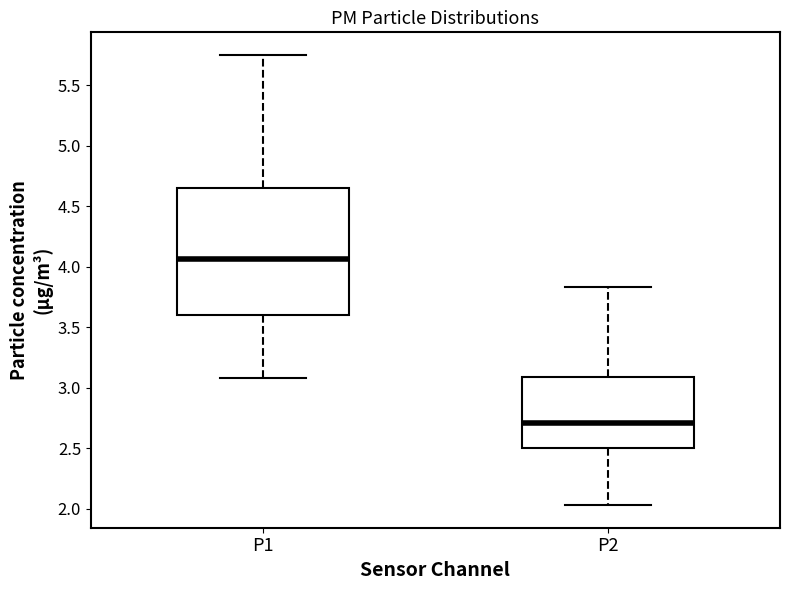

Where is the upper edge of the box for P2 on the y-axis? The values are not printed on the chart, so give them approximately, as read against the axis.

3.10